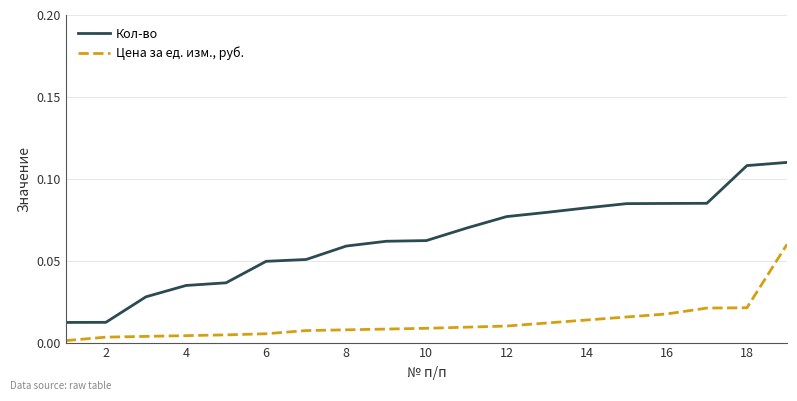

List the series in order of their peak value, lowest first.

Цена за ед. изм., руб., Кол-во